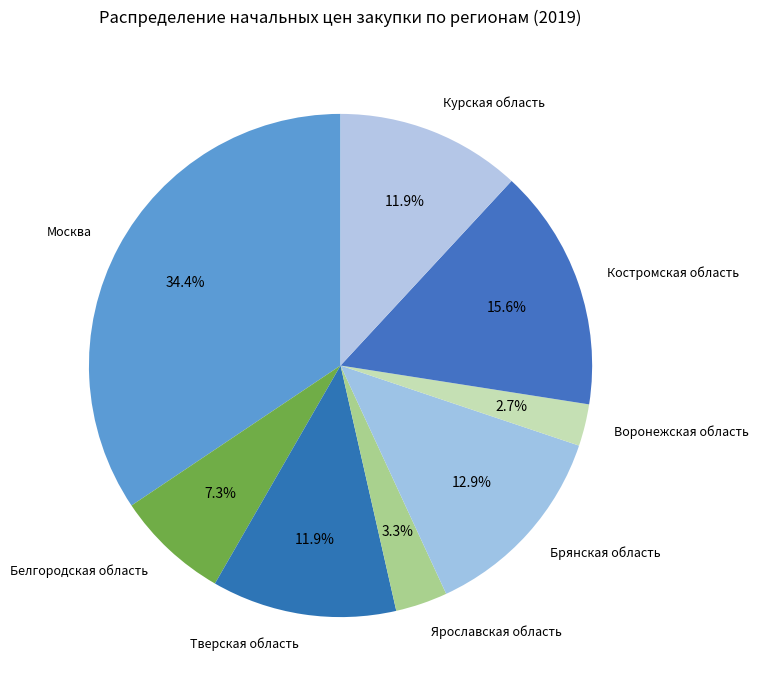

Between Курская область and Ярославская область, which is larger?

Курская область